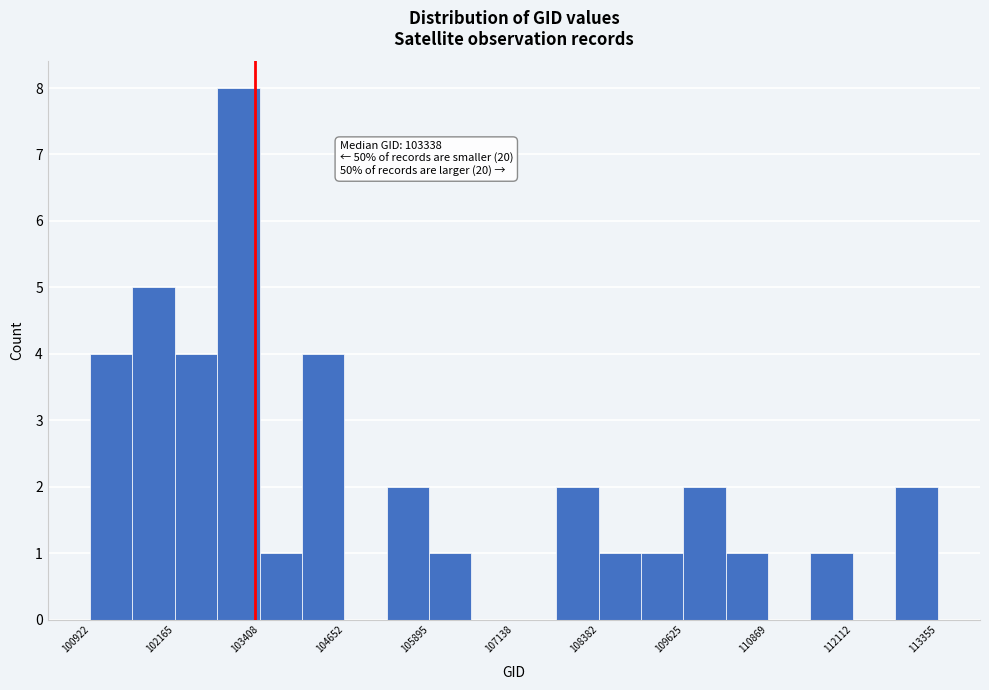

Read against the x-axis, roughly where is the centre of the tallest bar?

103000